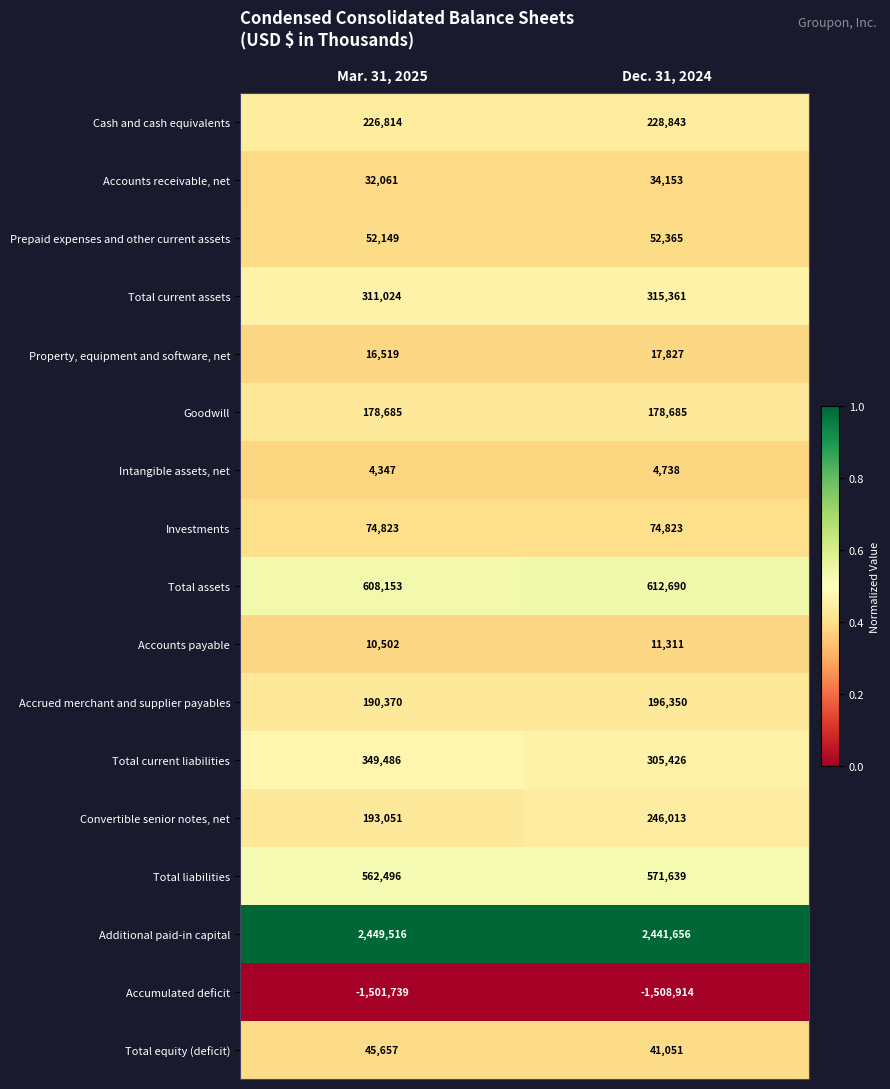

Count the number of categories in the chart.

2